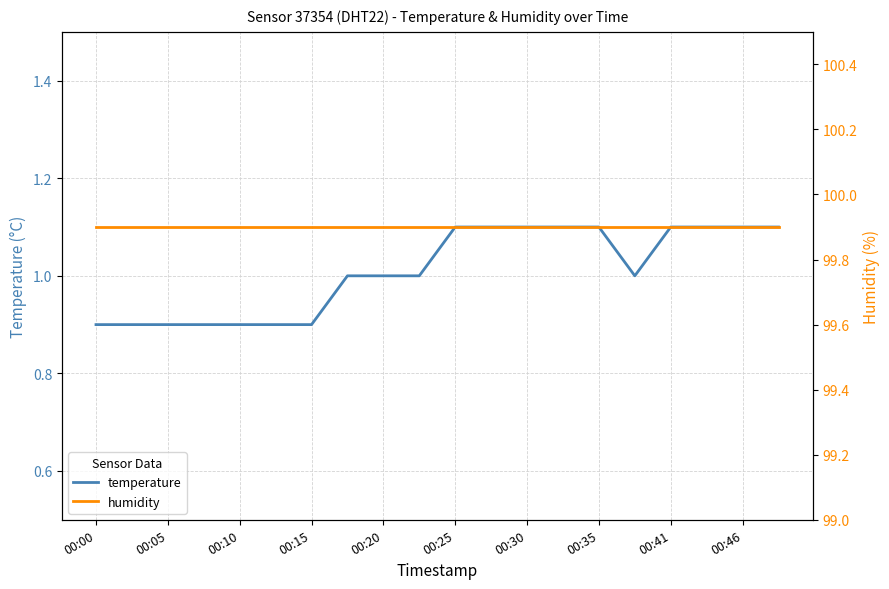

What is the minimum value for temperature?

0.9